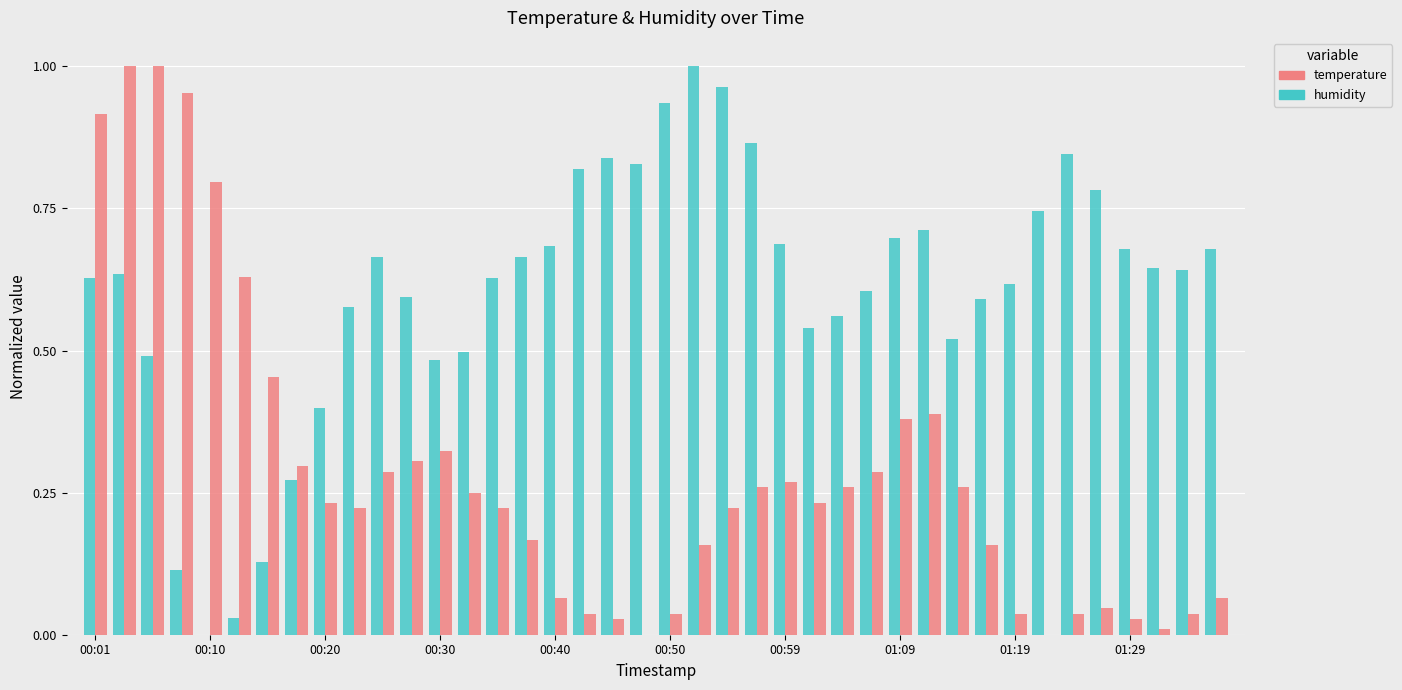

What is the sum of all humidity values?

24.3